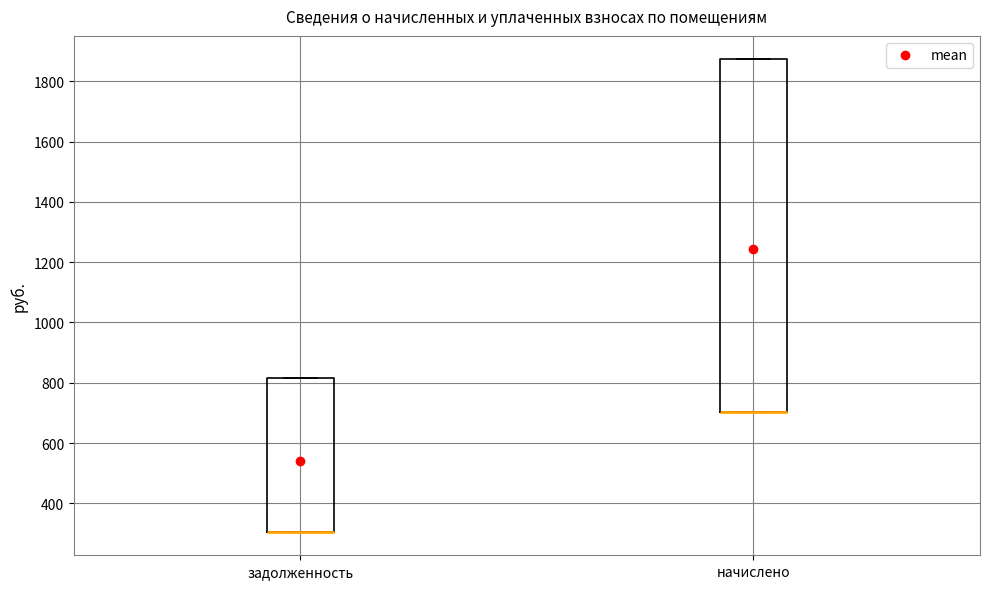

Comparing the boxes themselves (not the whiskers), which one is the tallest?

начислено